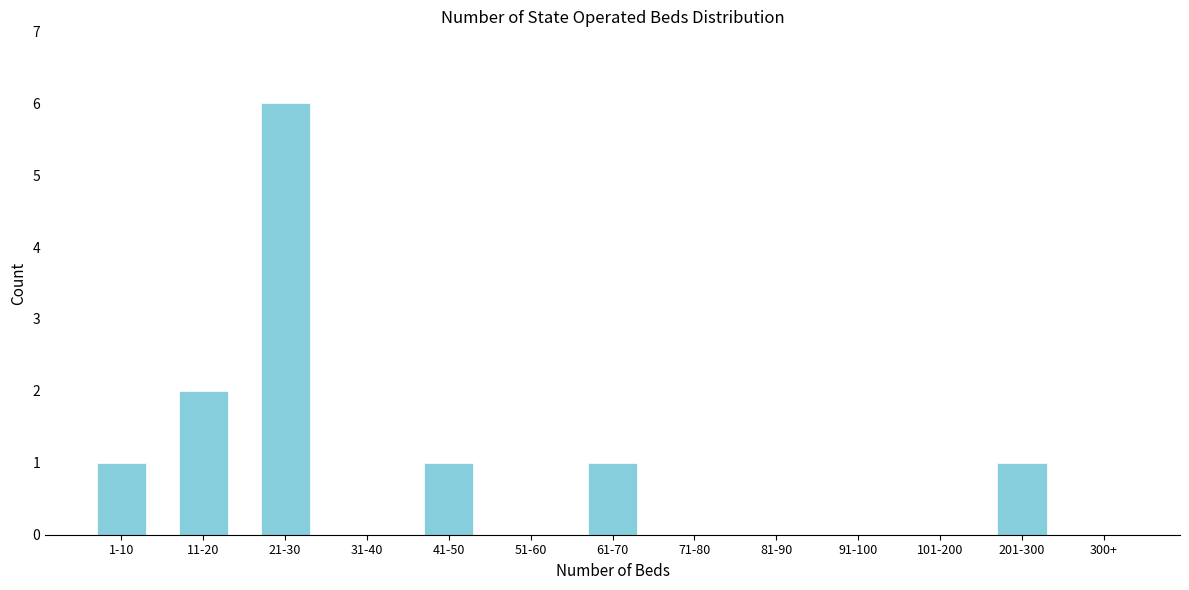

Reading left to right, what are all the values shown in this chart?

1-10=1	11-20=2	21-30=6	31-40=0	41-50=1	51-60=0	61-70=1	71-80=0	81-90=0	91-100=0	101-200=0	201-300=1	300+=0